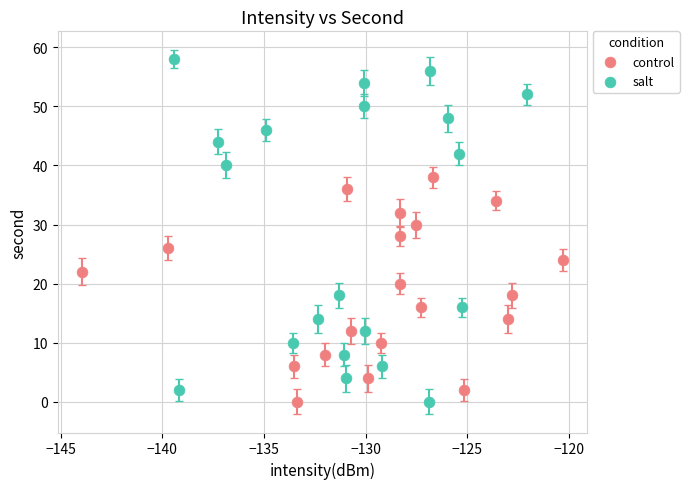

Which series has the largest Y range (max minus min)?

salt